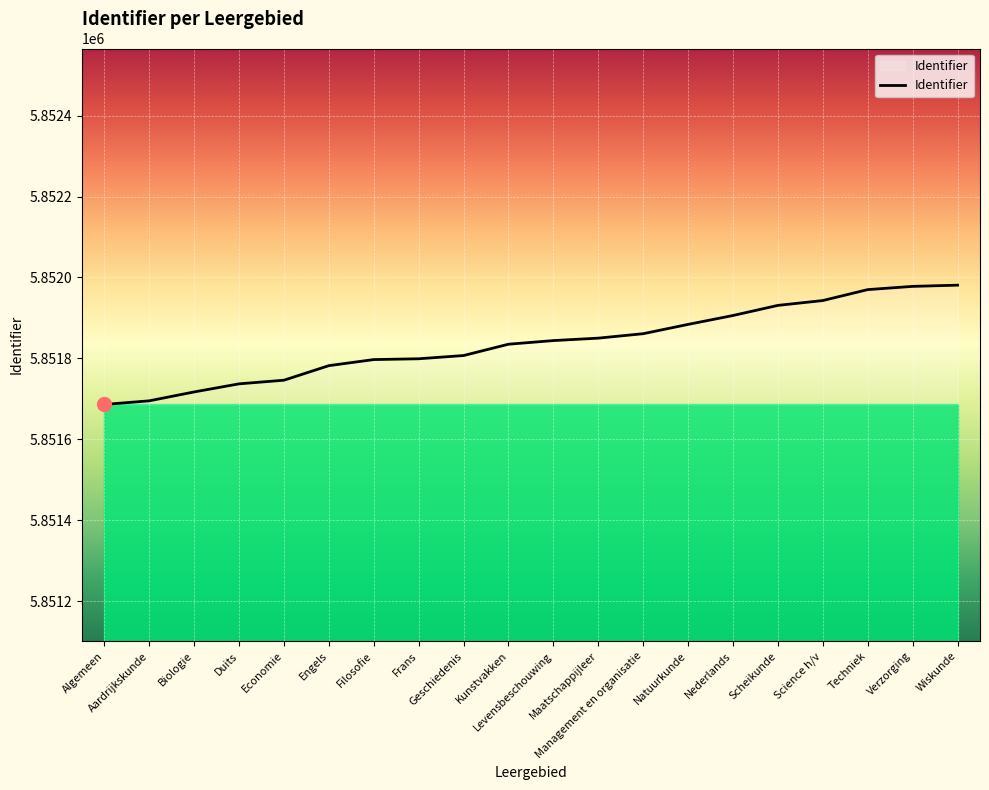

What is the ratio of the value at Algemeen to the value at Nederlands?

1.0